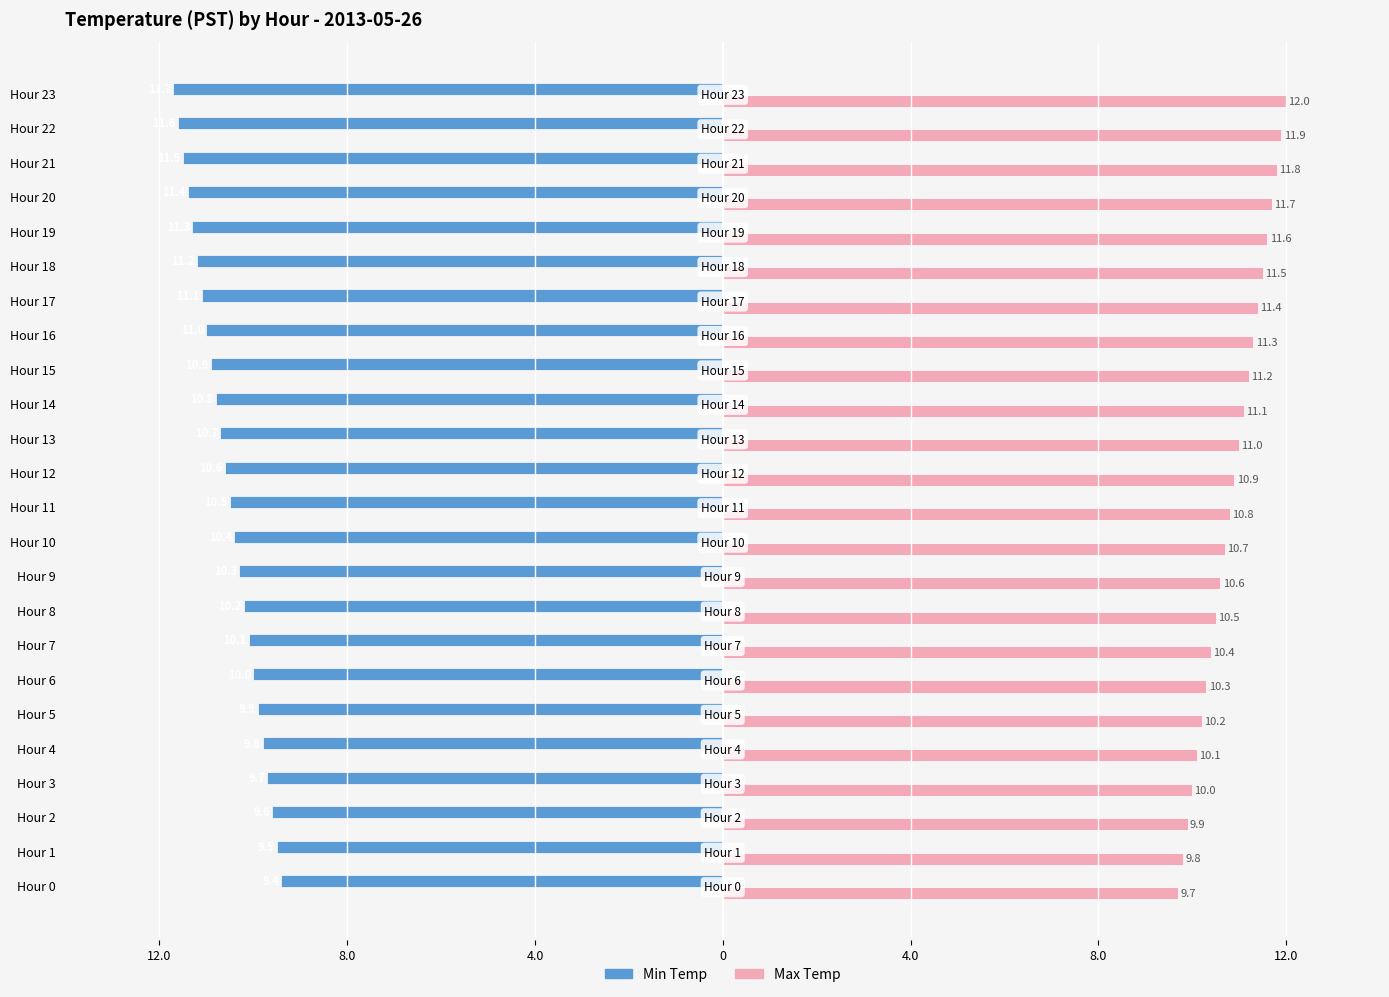

What are all the series names shown in the legend?

Min Temp, Max Temp